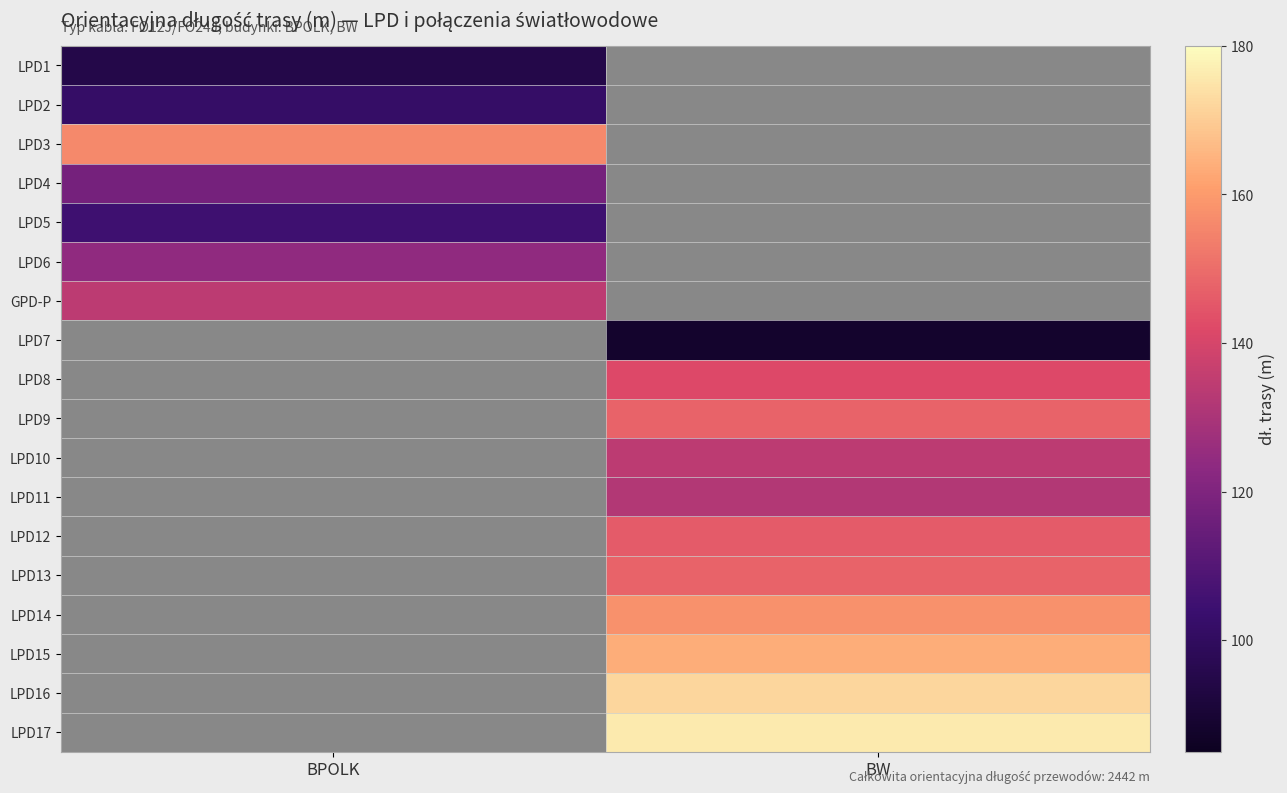

The value of LPD1 at BPOLK is 0. True or false?

False